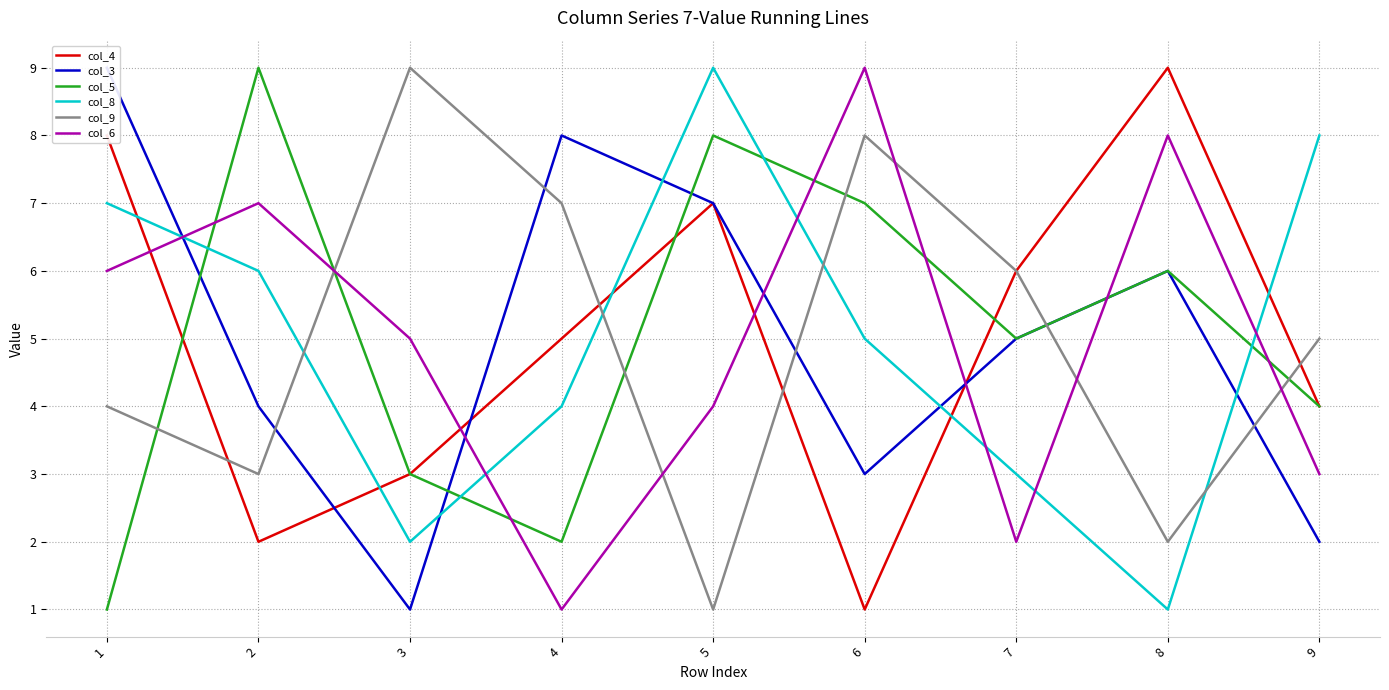

How many times do col_5 and col_8 cross each other?

4